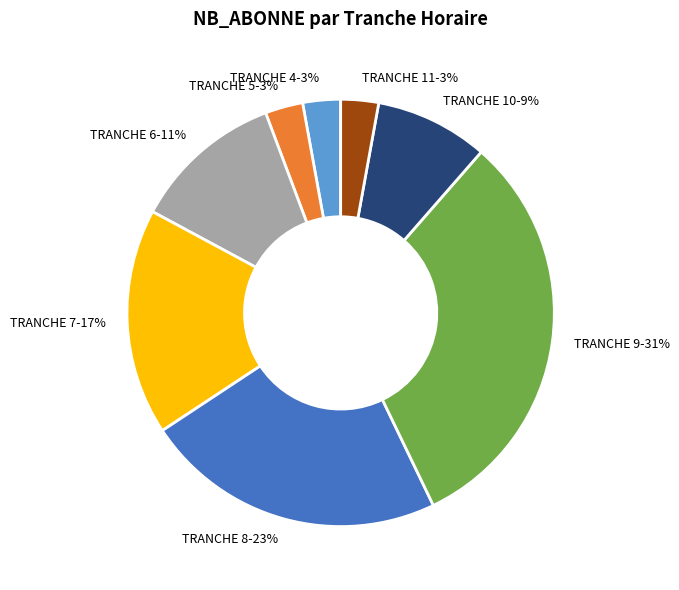

To the nearest percent, what is the average slice percentage?

12%